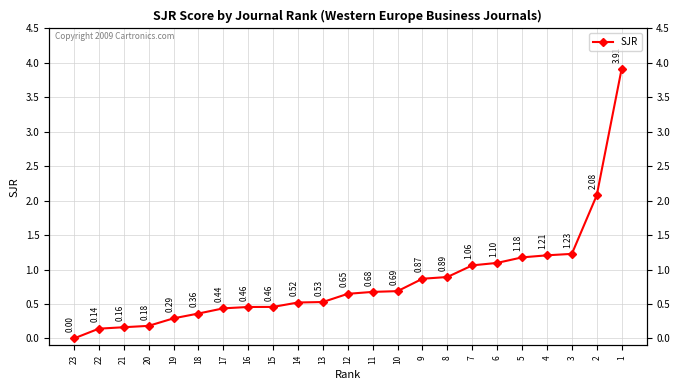

What is the value of the 3rd point from the left?

0.2